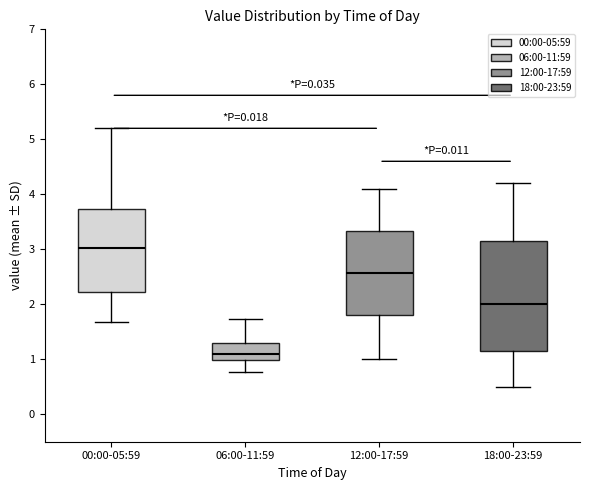

Which box's median line is the lowest?

06:00-11:59